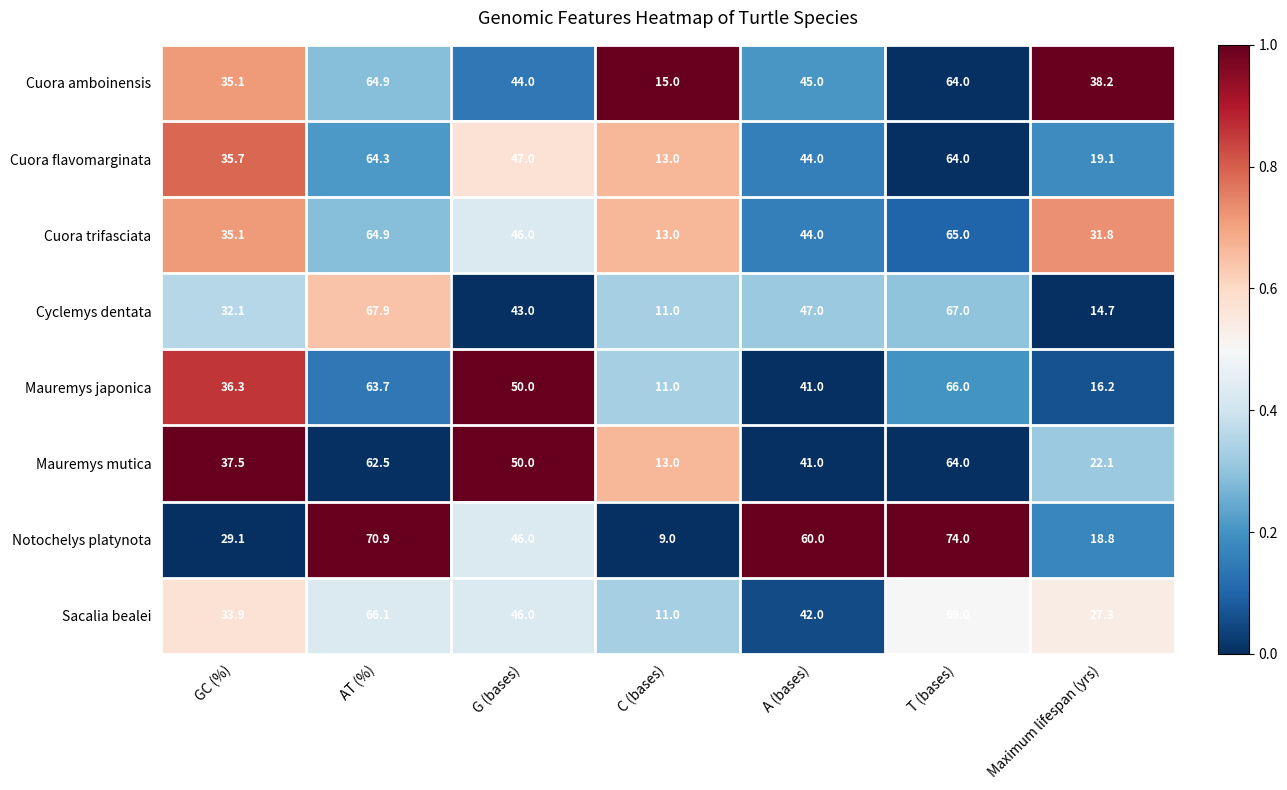

How many categories are shown in the chart?

7